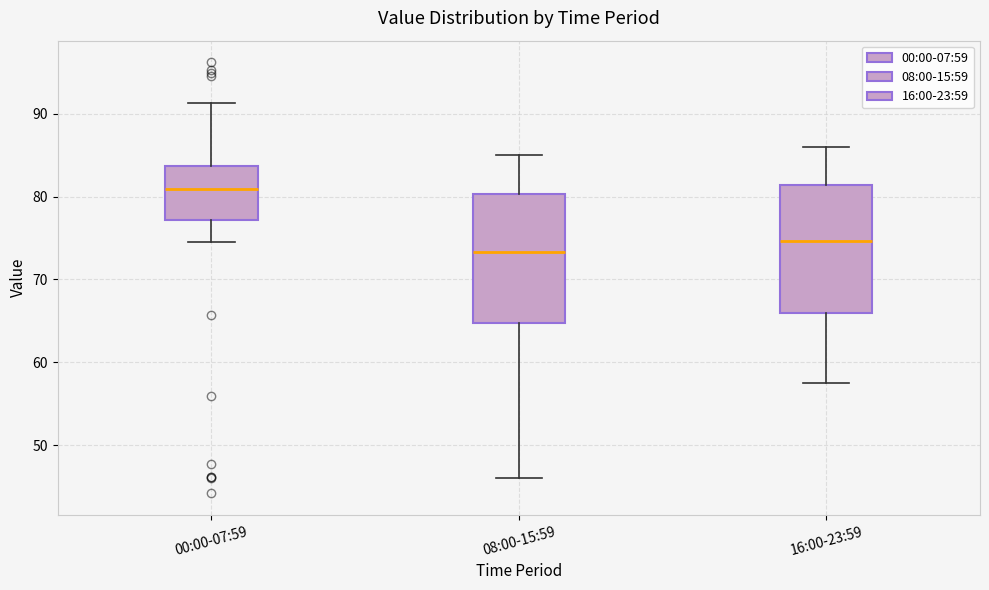

Reading left to right, read every box against the y-axis: the position of its median line, the range the box covers, and the ends of its whiskers. The values are not printed on the chart, so give them approximately, as read against the axis.

00:00-07:59: median 81, box 77 to 84, whiskers 75 to 91
08:00-15:59: median 73, box 65 to 80, whiskers 46 to 85
16:00-23:59: median 75, box 66 to 81, whiskers 58 to 86